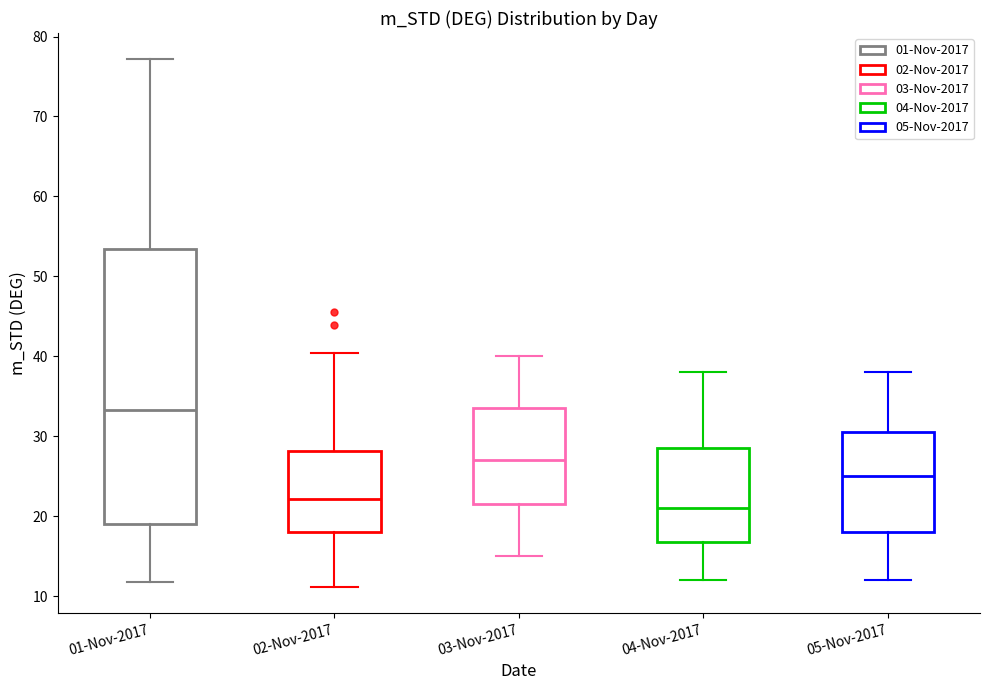

Comparing the boxes themselves (not the whiskers), which one is the tallest?

01-Nov-2017